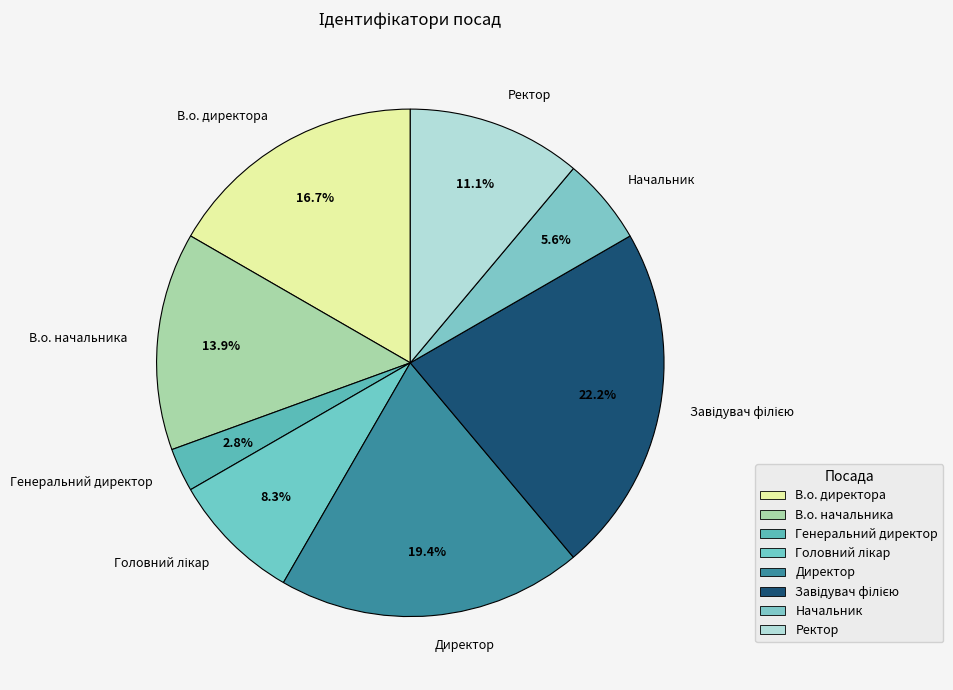

Does any single category account for the majority?

No